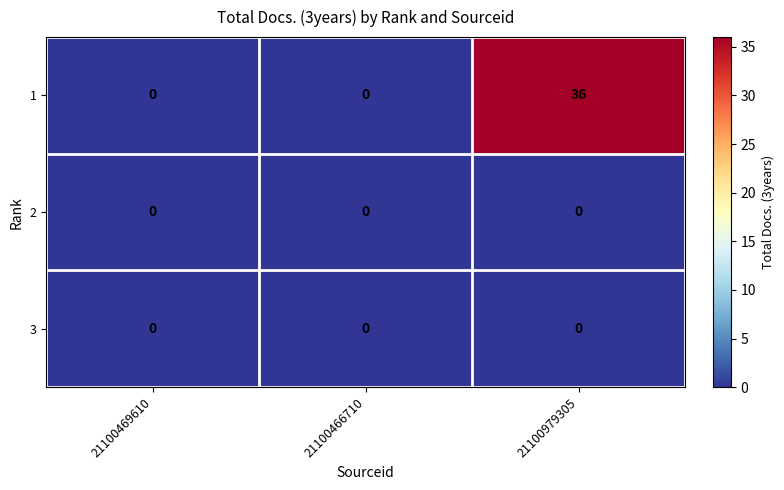

What is the maximum value shown in the chart?

36